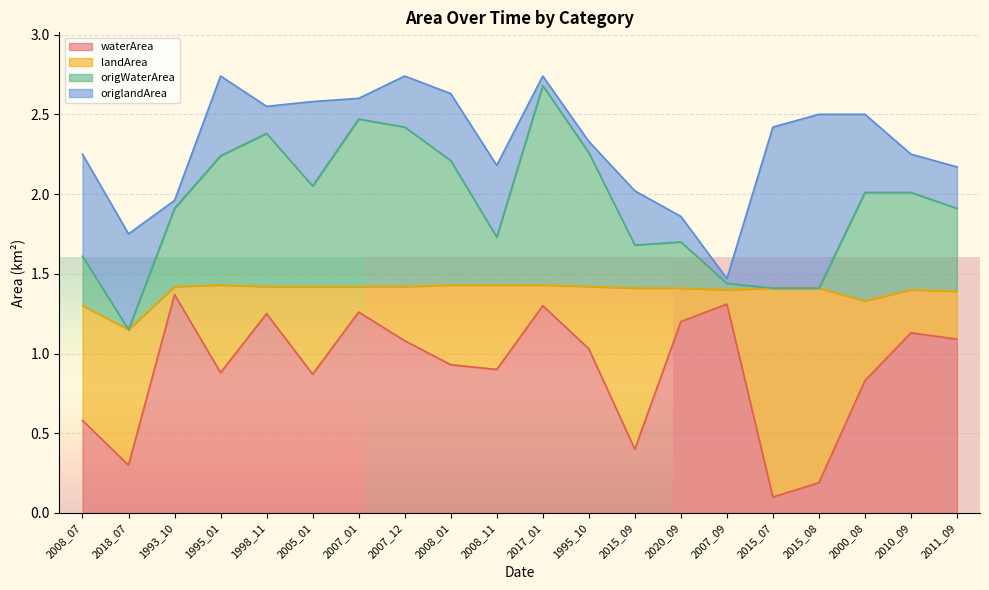

True or false: waterArea and origWaterArea intersect in this chart.

False